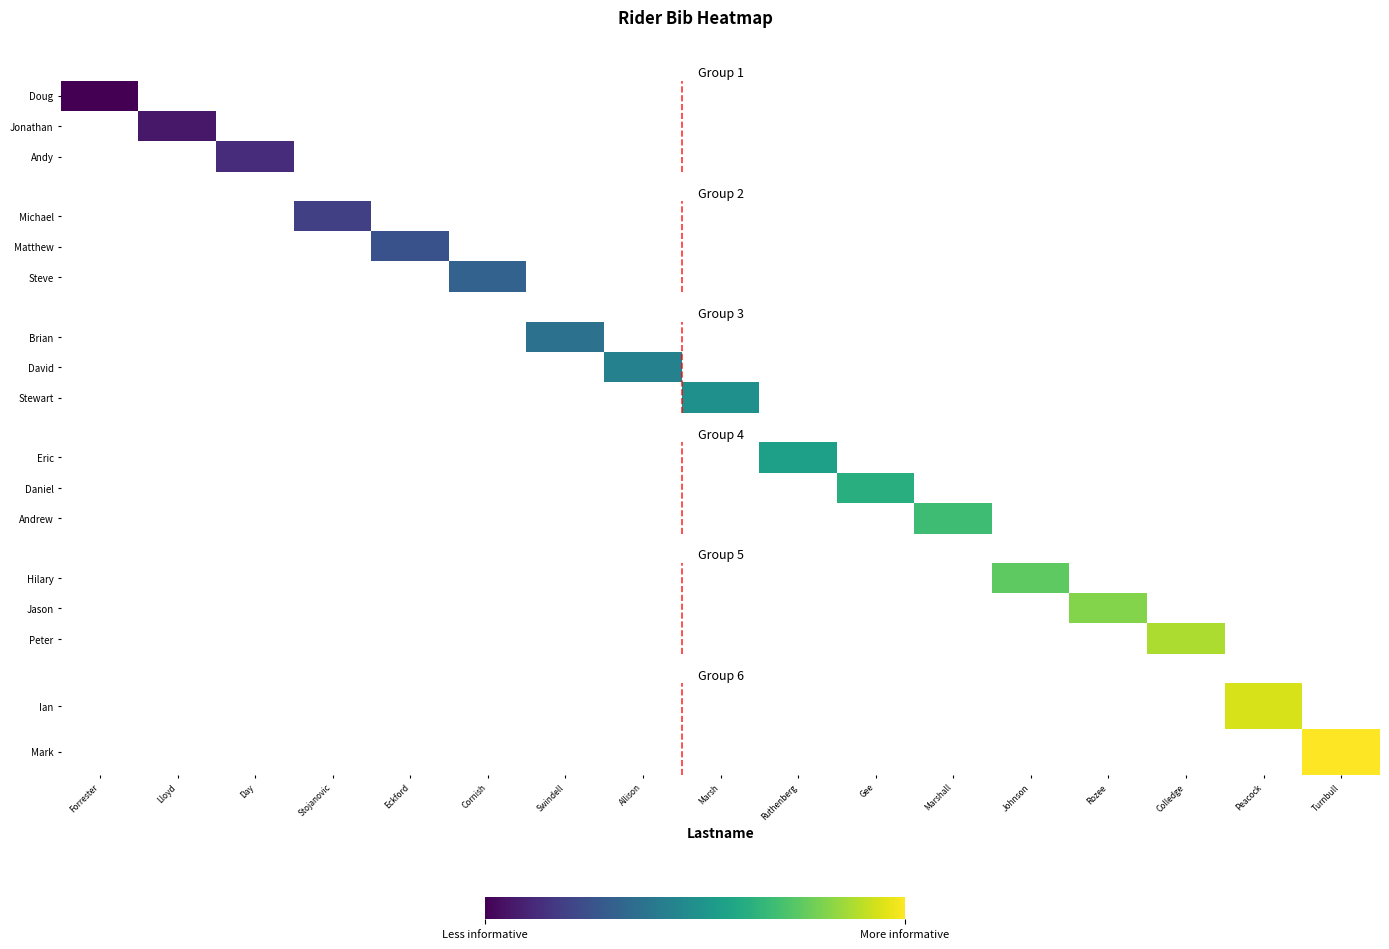

List the labels in order of Ian value, largest first.

Forrester, Lloyd, Day, Stojanovic, Eckford, Cornish, Swindell, Allison, Marsh, Ruthenberg, Gee, Marshall, Johnson, Rozee, Colledge, Peacock, Turnbull